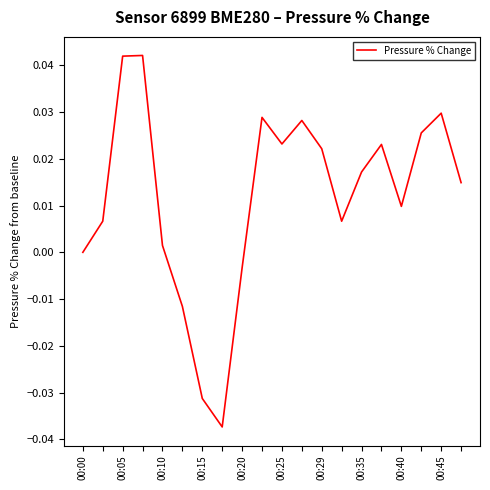

Where is the first local maximum?

00:15